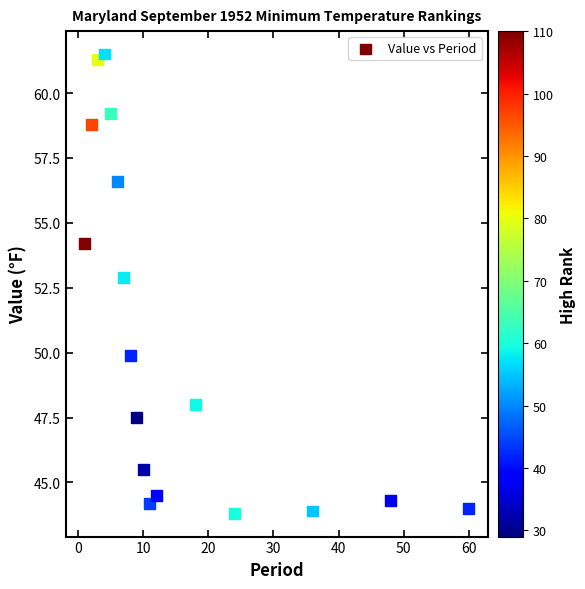

What Y value in the scatter plot is closest to 52?

52.9